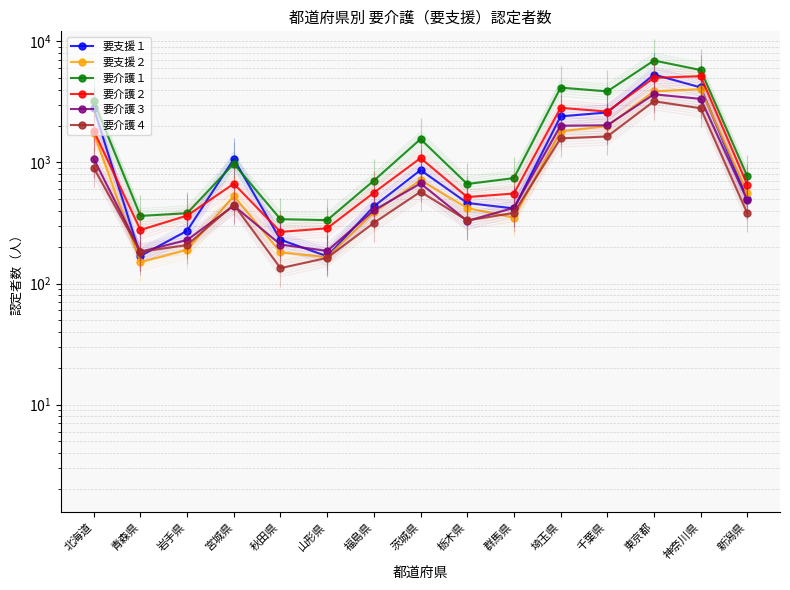

Where is the first local maximum for 要支援１?

宮城県